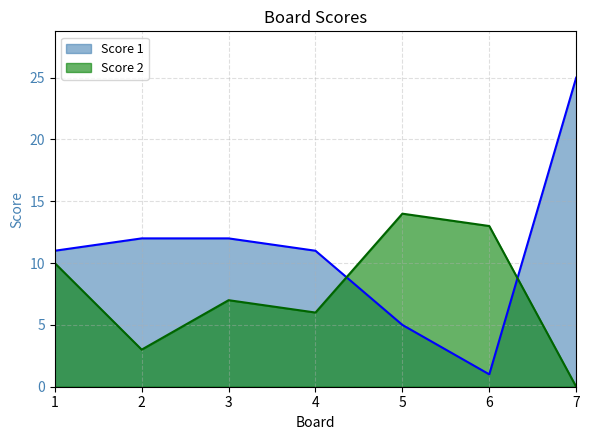

Does the chart display data point markers on the line(s)?

No